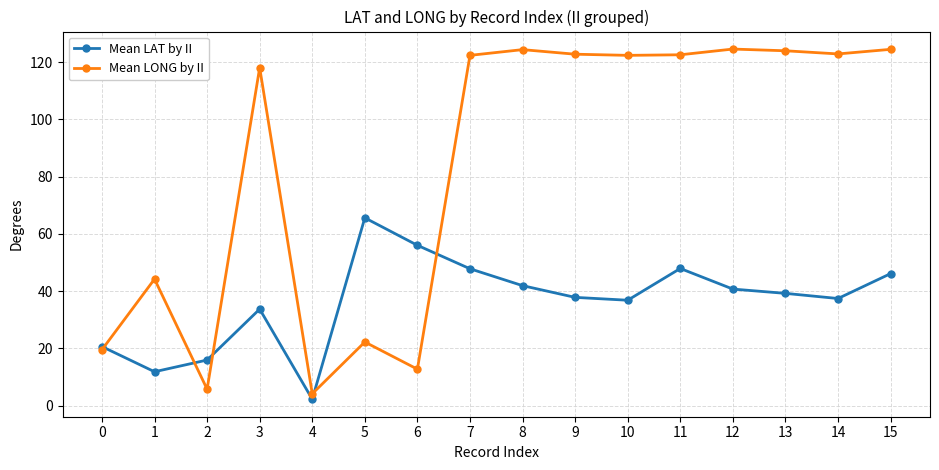

At which category does Mean LAT by II reach its first local peak?

3